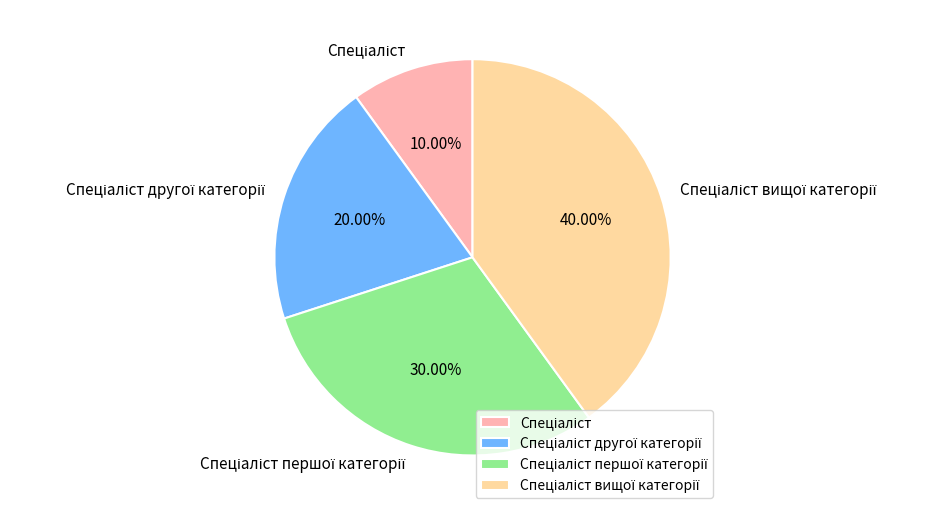

Is there any slice that represents more than half of the pie?

No